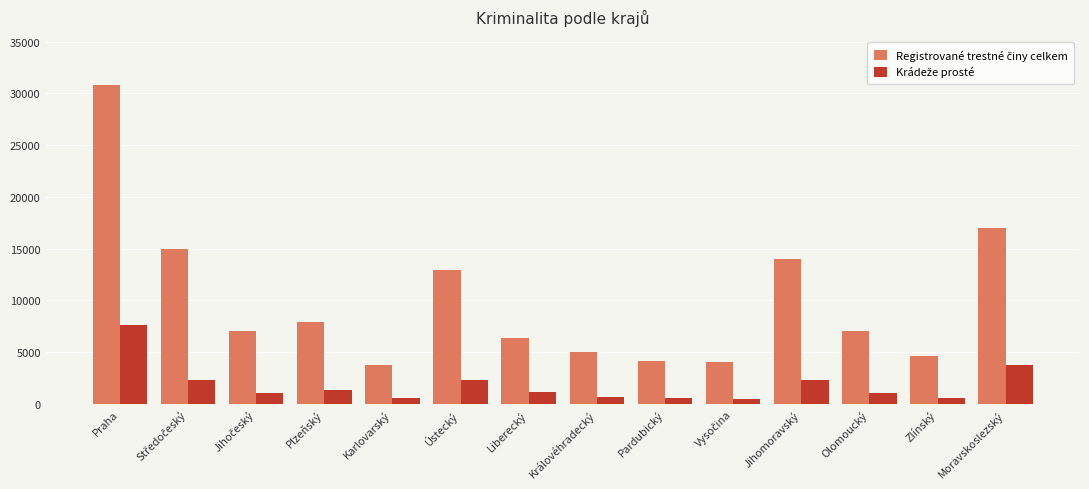

At which category does the chart reach its peak across all series?

Praha